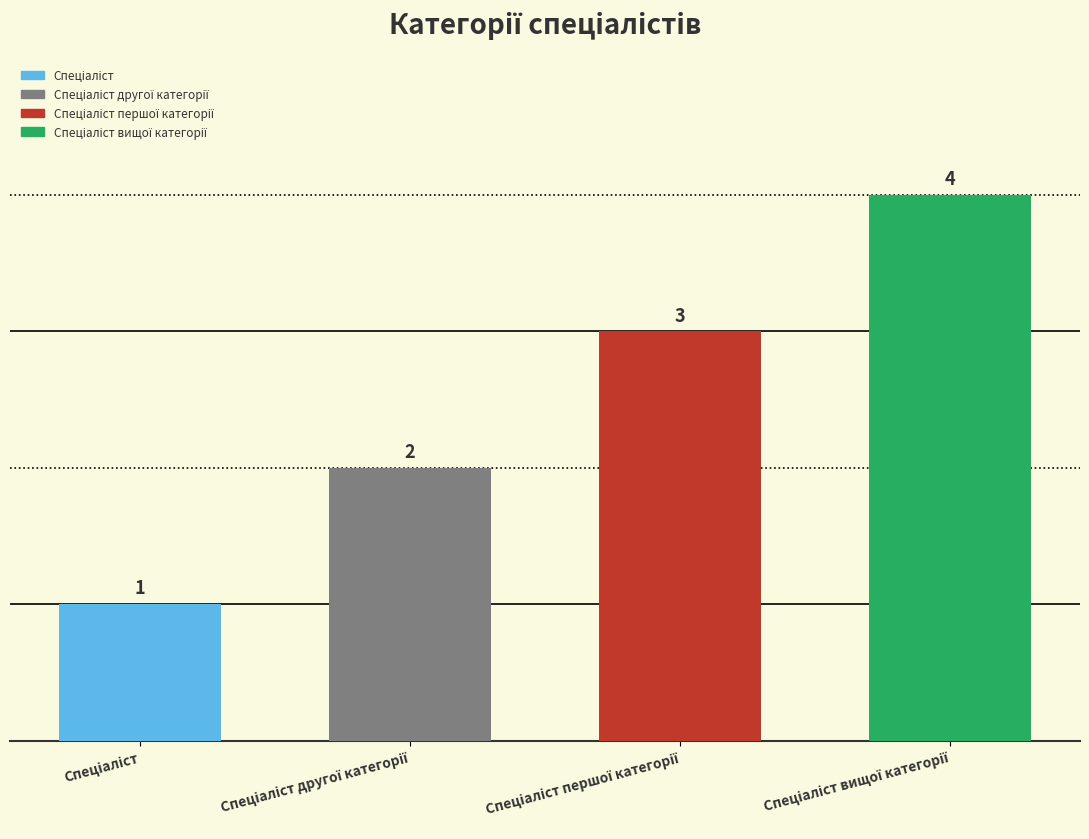

Which has a higher value, Спеціаліст другої категорії or Спеціаліст?

Спеціаліст другої категорії